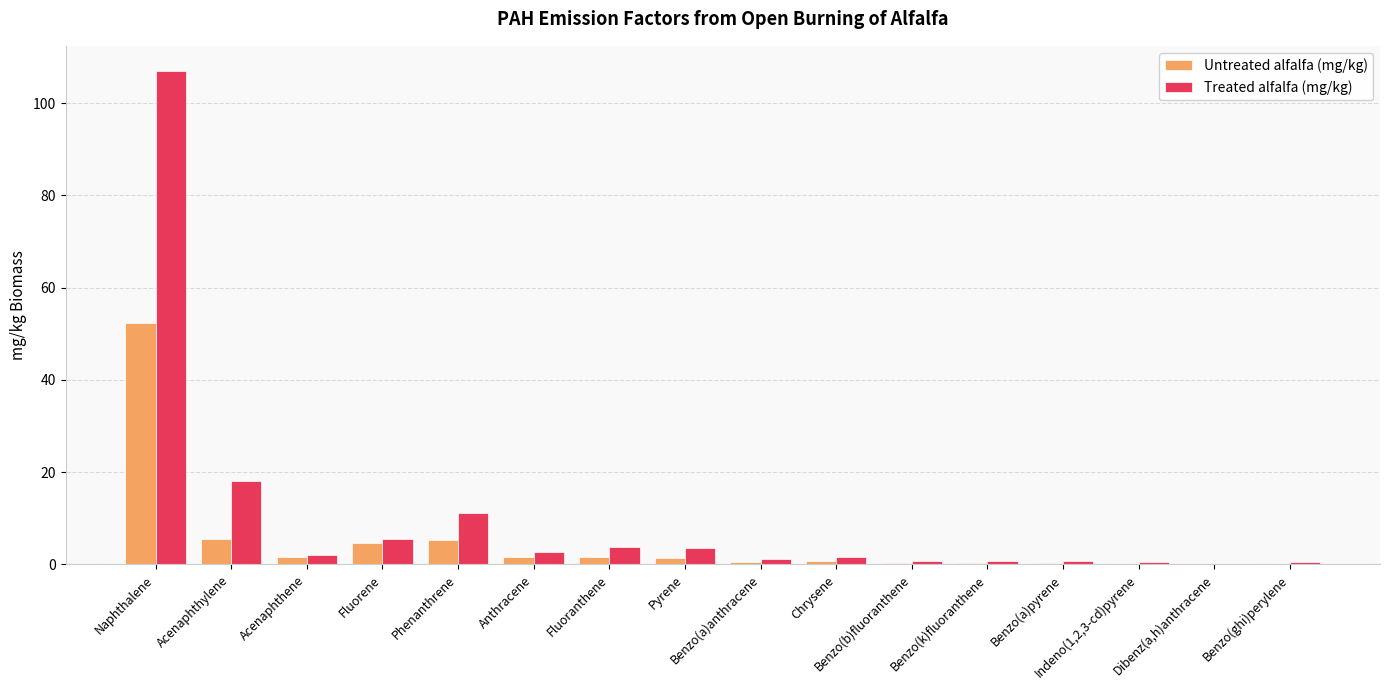

Which series has the largest total across all categories?

Treated alfalfa (mg/kg)